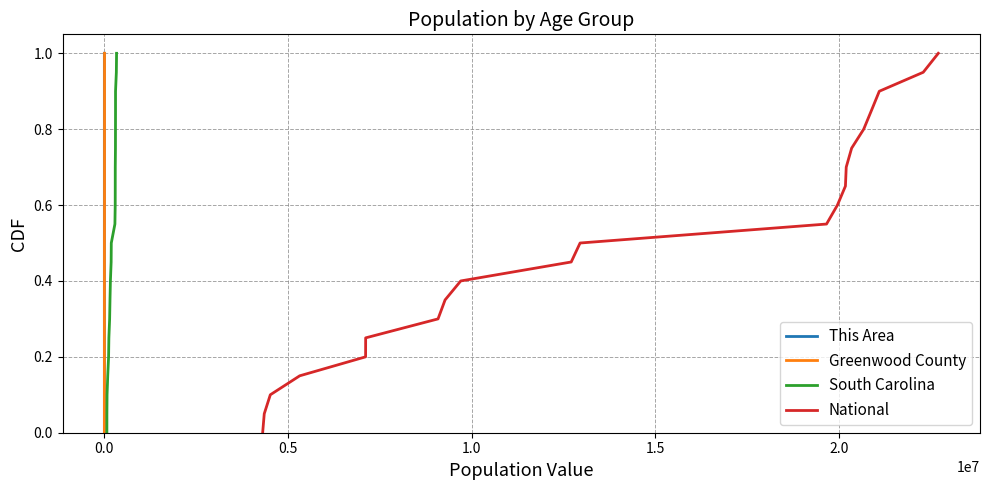

What is the maximum value for This Area?

1.0